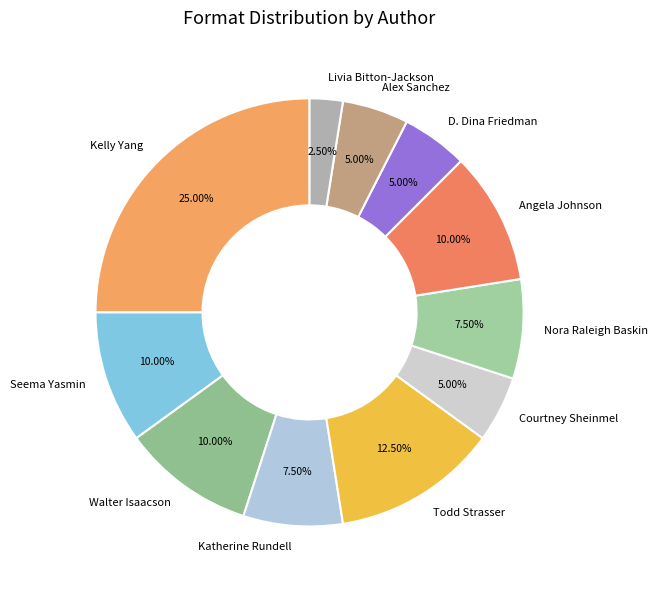

Is there a majority slice in this chart?

No